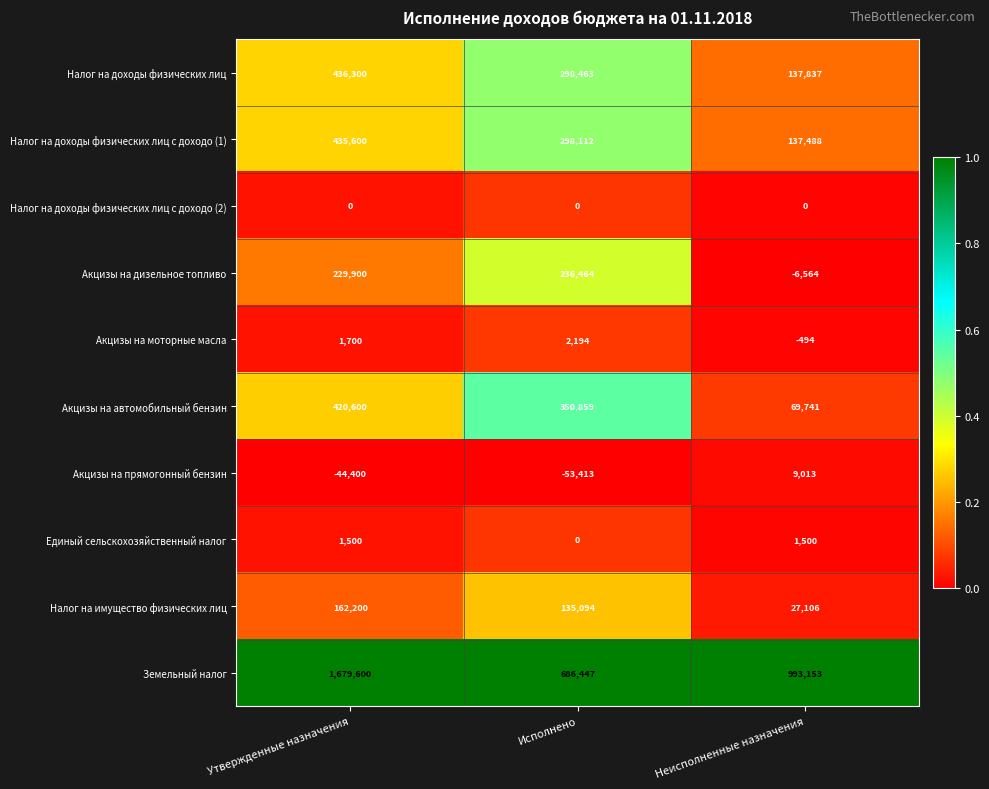

What is the difference between the Налог на имущество физических лиц values at Утвержденные назначения and Неисполненные назначения?

135094